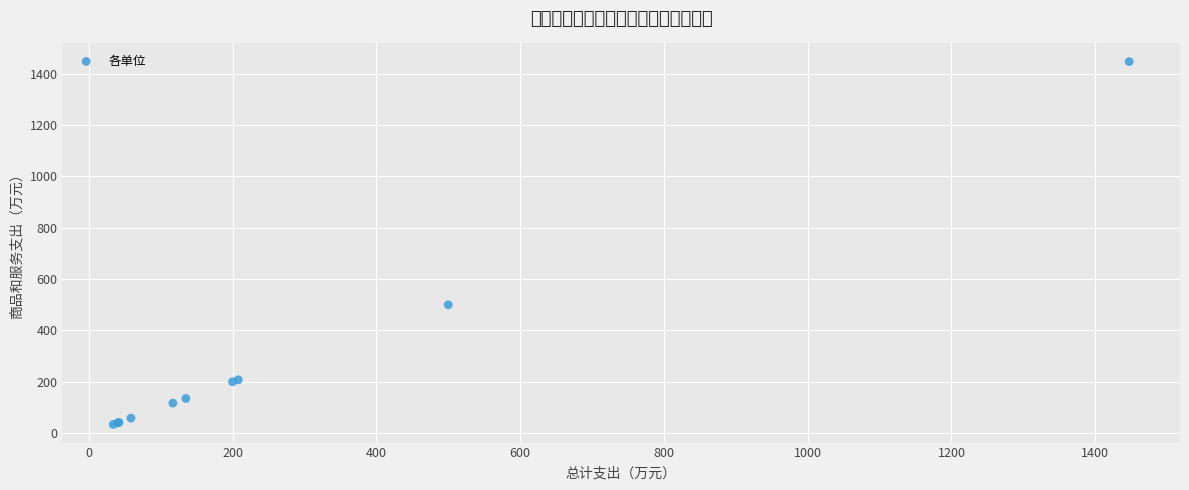

What Y value in the scatter plot is closest to 740?

500.0